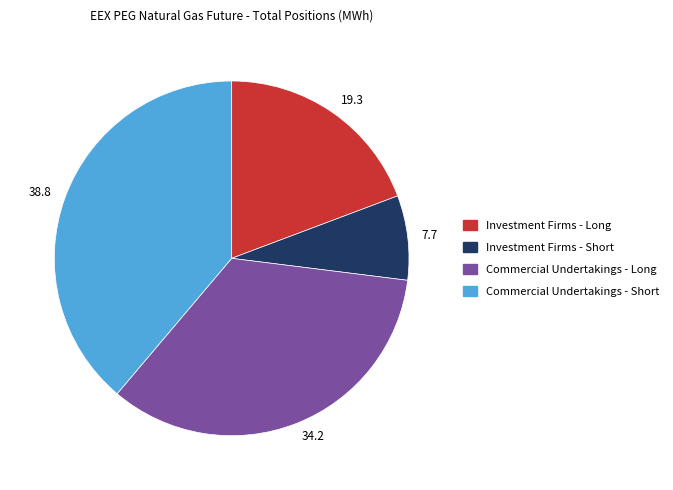

True or false: Commercial Undertakings - Short accounts for 31% of the total.

False